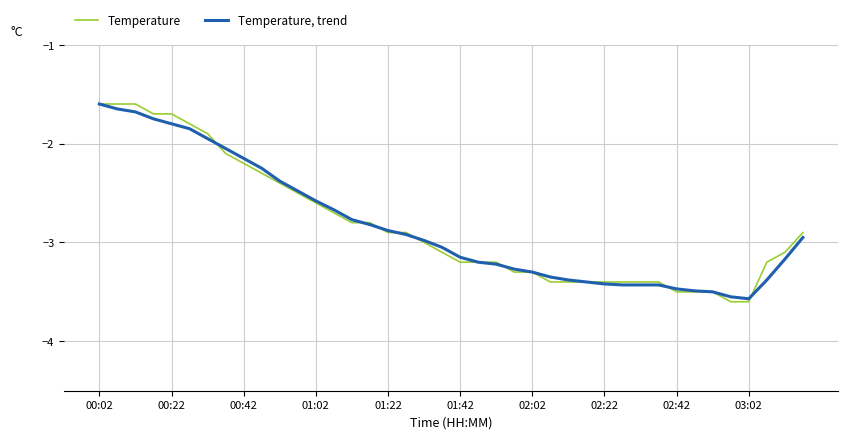

Is this an area chart (filled region under the line)?

No